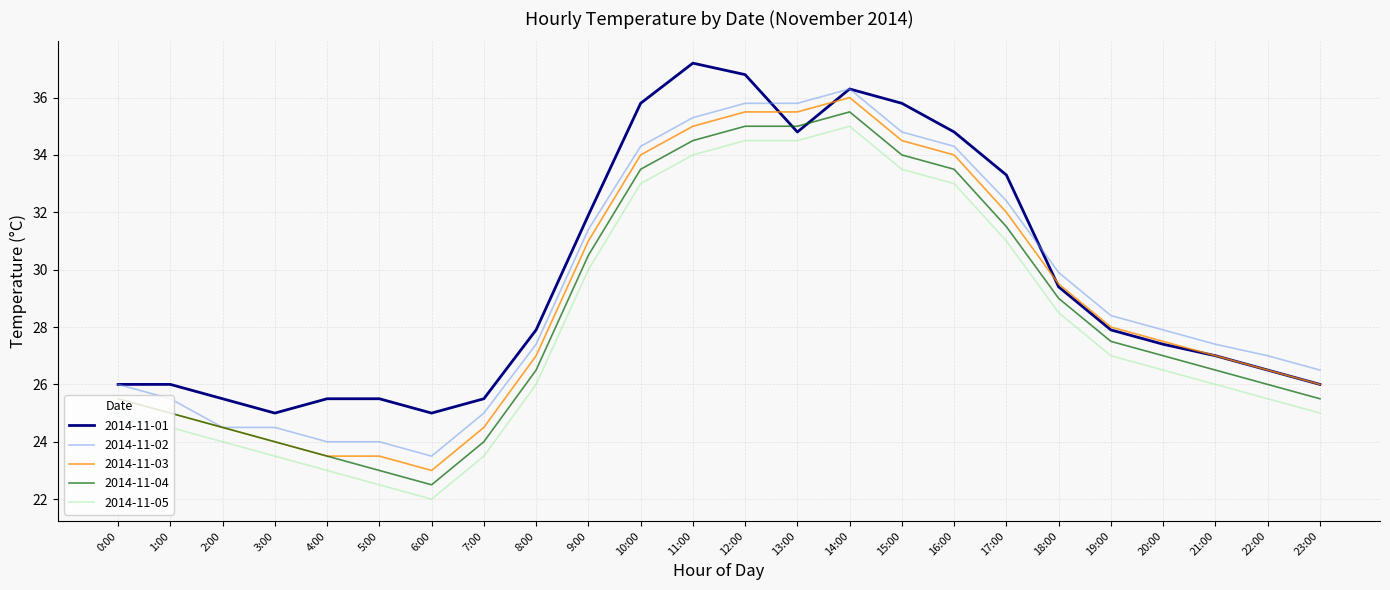

What are all the series names shown in the legend?

2014-11-01, 2014-11-02, 2014-11-03, 2014-11-04, 2014-11-05